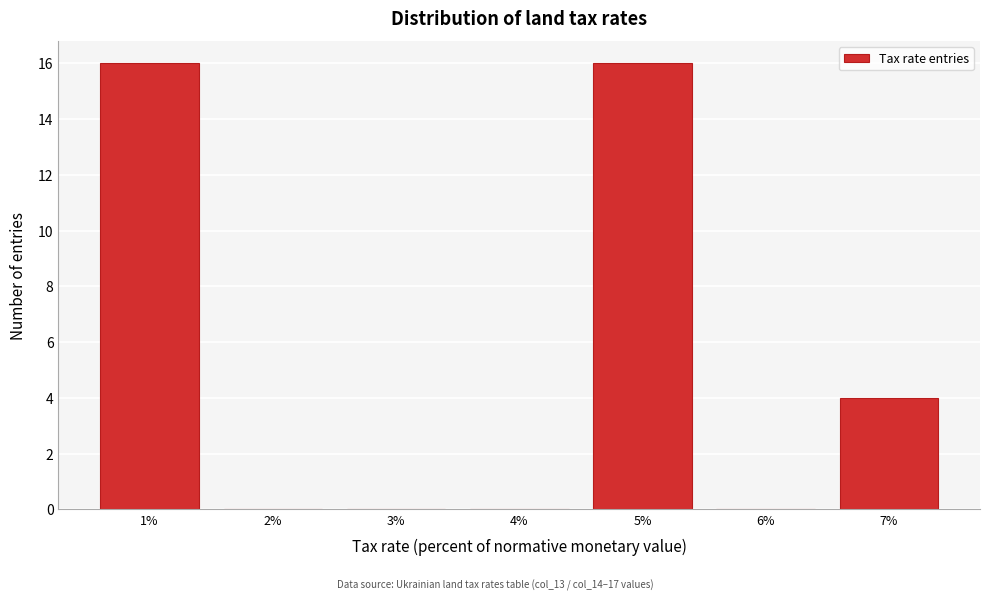

Reading left to right, list every bar in this chart as the range it spans on the x-axis followed by its height. The values are not printed on the chart, so give them approximately, as read against the axis.

0.5 to 1.5: 16
1.5 to 2.5: 0
2.5 to 3.5: 0
3.5 to 4.5: 0
4.5 to 5.5: 16
5.5 to 6.5: 0
6.5 to 7.5: 4